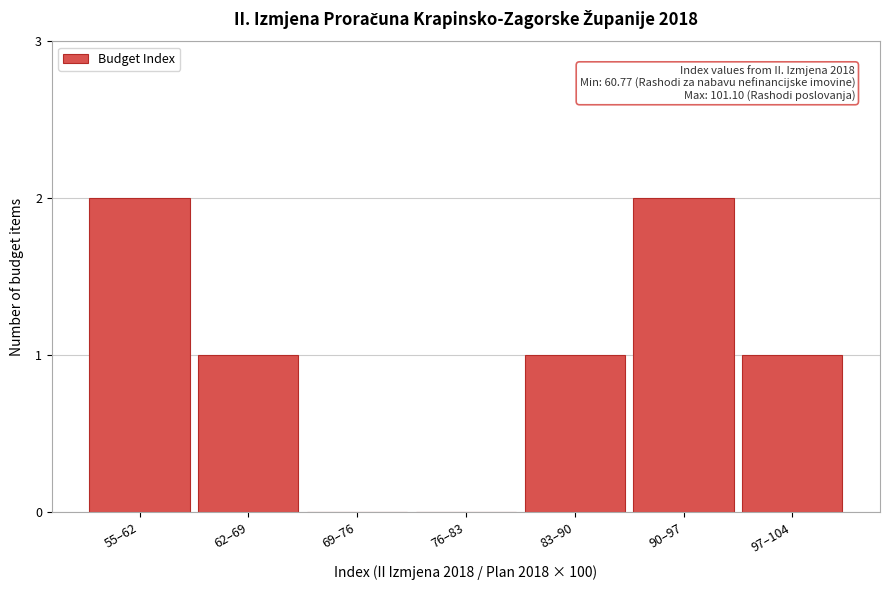

Reading right to left, list all the values displayed in this chart.

97–104=1	90–97=2	83–90=1	76–83=0	69–76=0	62–69=1	55–62=2